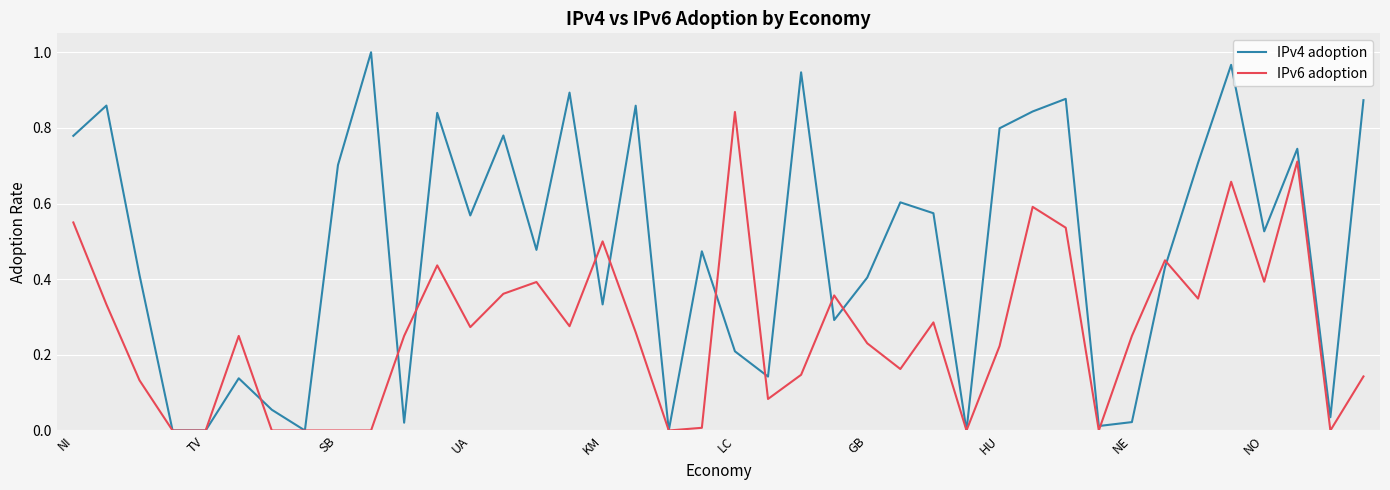

Rank the series by their average value, from highest to lowest.

IPv4 adoption, IPv6 adoption